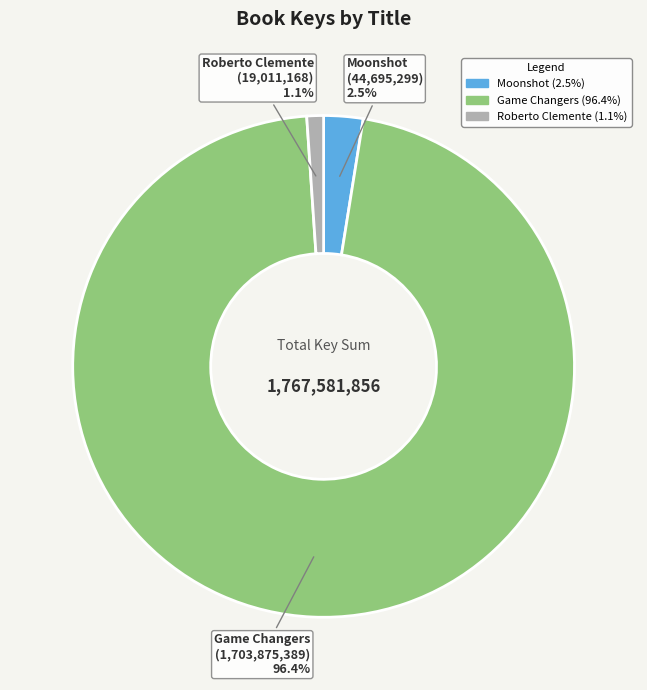

Is there any slice that represents more than half of the pie?

Yes